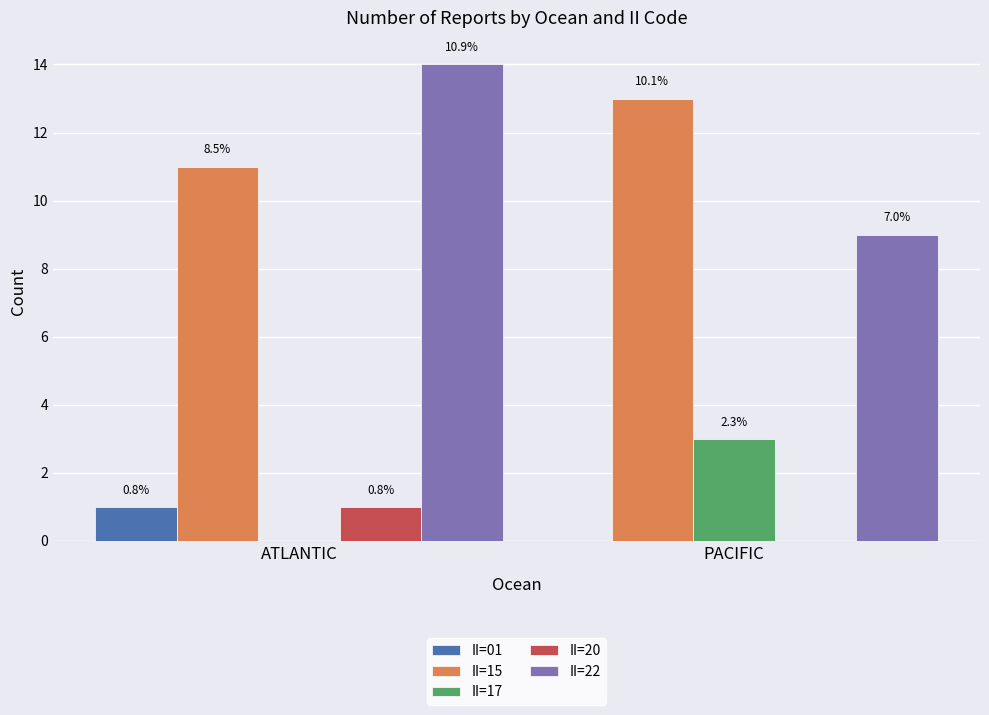

Is the value of II=22 at ATLANTIC greater than the value of II=01 at PACIFIC?

Yes